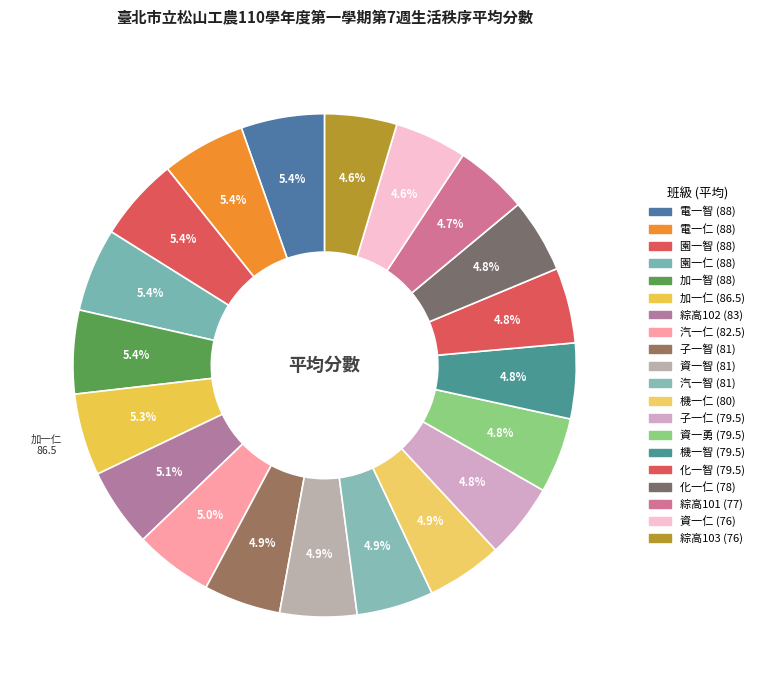

Is there any slice that represents more than half of the pie?

No